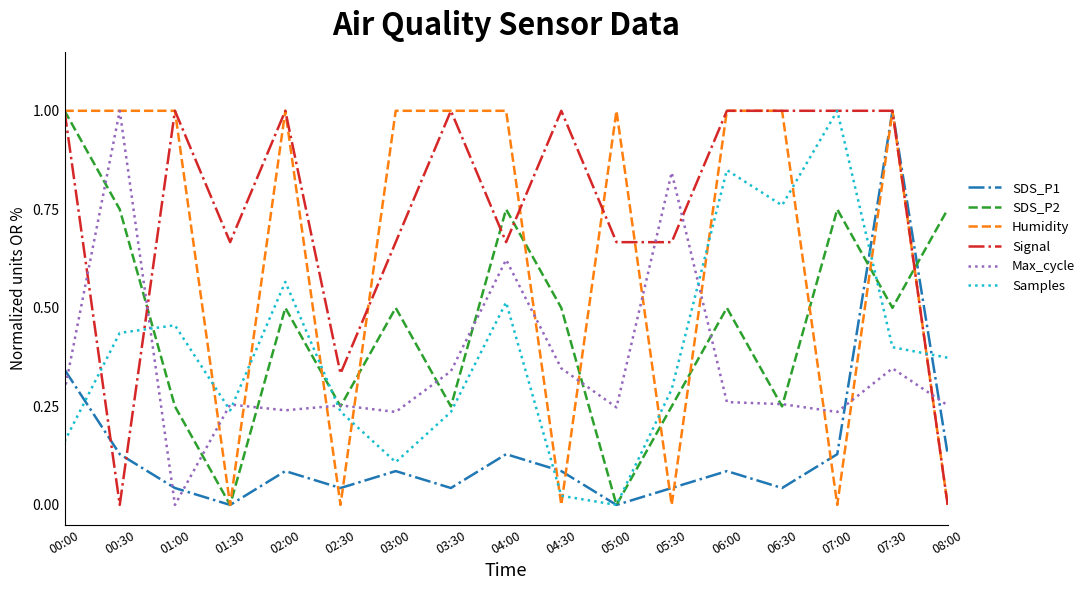

Between 03:00 and 06:00, which series saw the biggest shift?

Samples